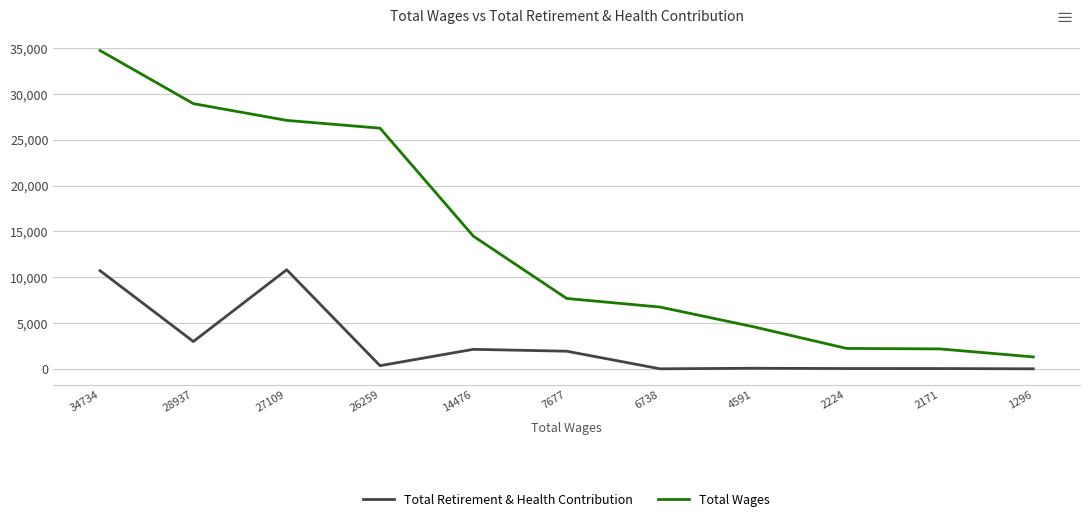

Rank the series by their average value, from highest to lowest.

Total Wages, Total Retirement & Health Contribution